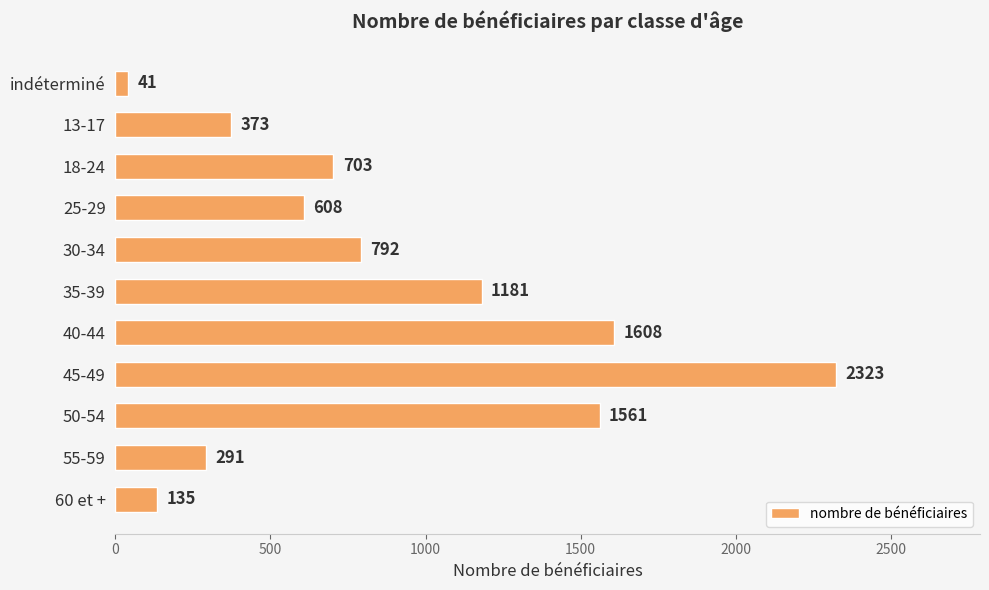

What is the sum of all values?

9616